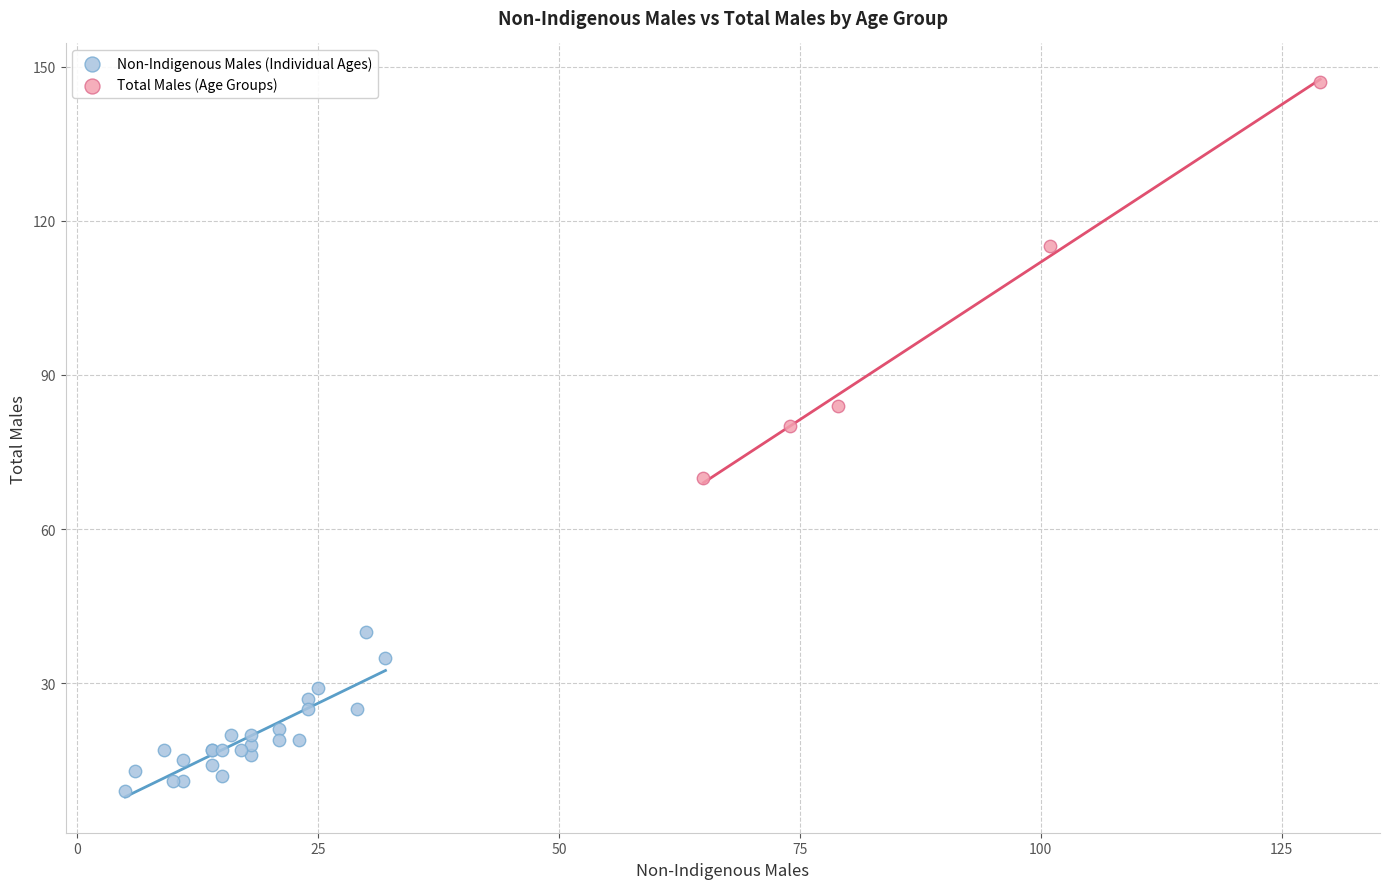

Which series reaches the minimum Y coordinate?

Non-Indigenous Males (Individual Ages)